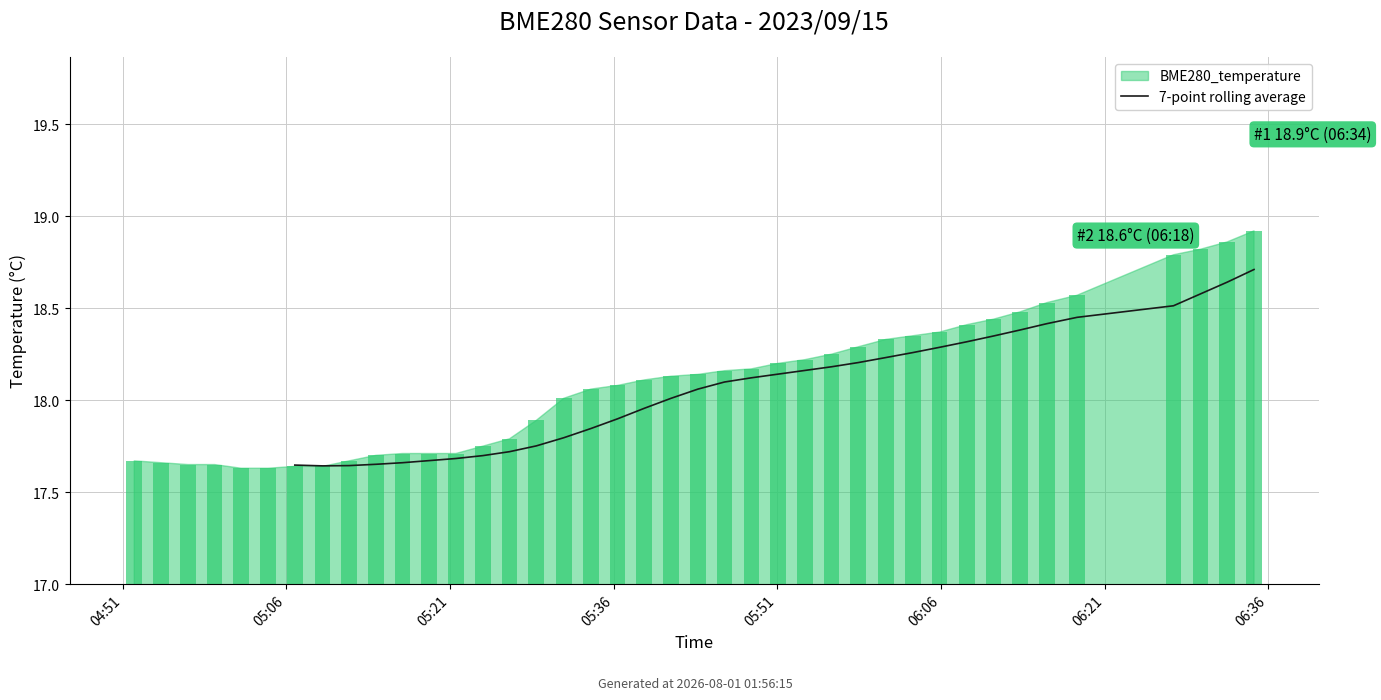

What position from the left is 34?

35